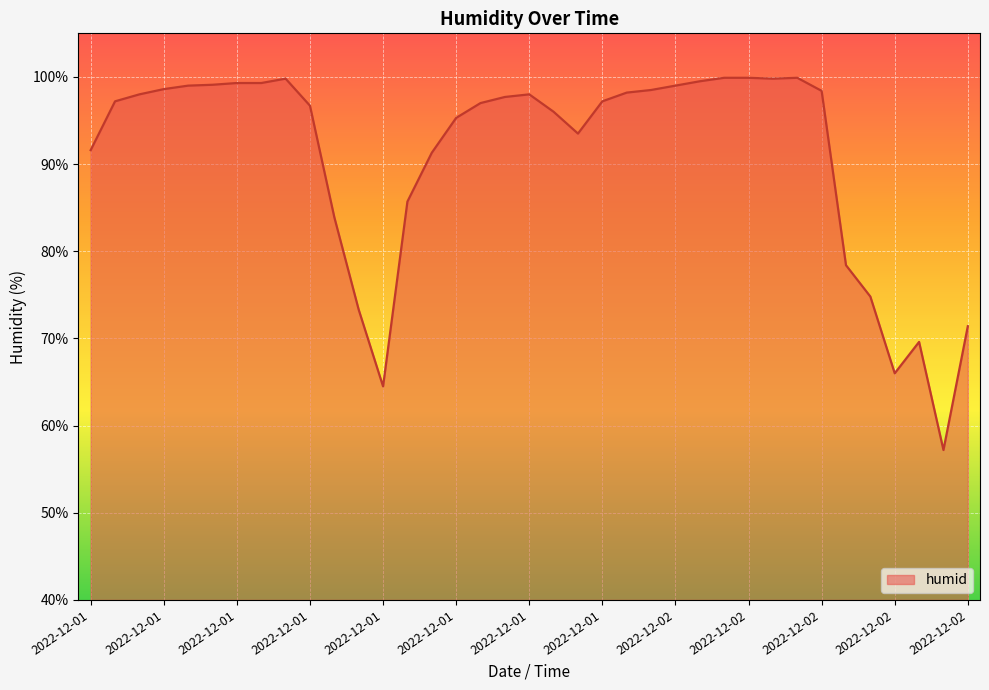

What is the label of the 3rd point from the left?

2022-12-01 02:00